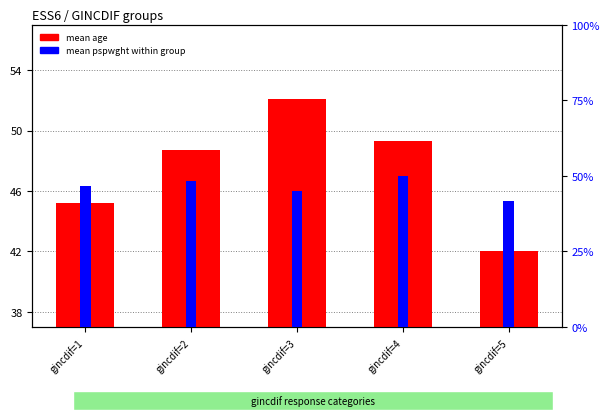

How many data points in mean pspwght (scaled) are above 46?

3